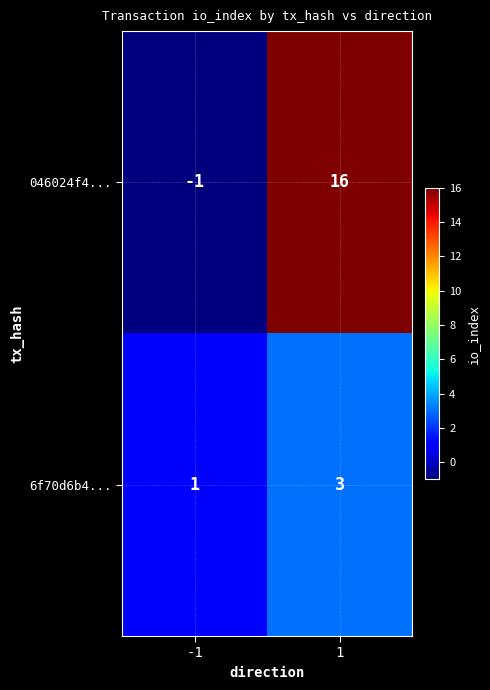

The 6f70d6b4... series shows 1 at 1. True or false?

False